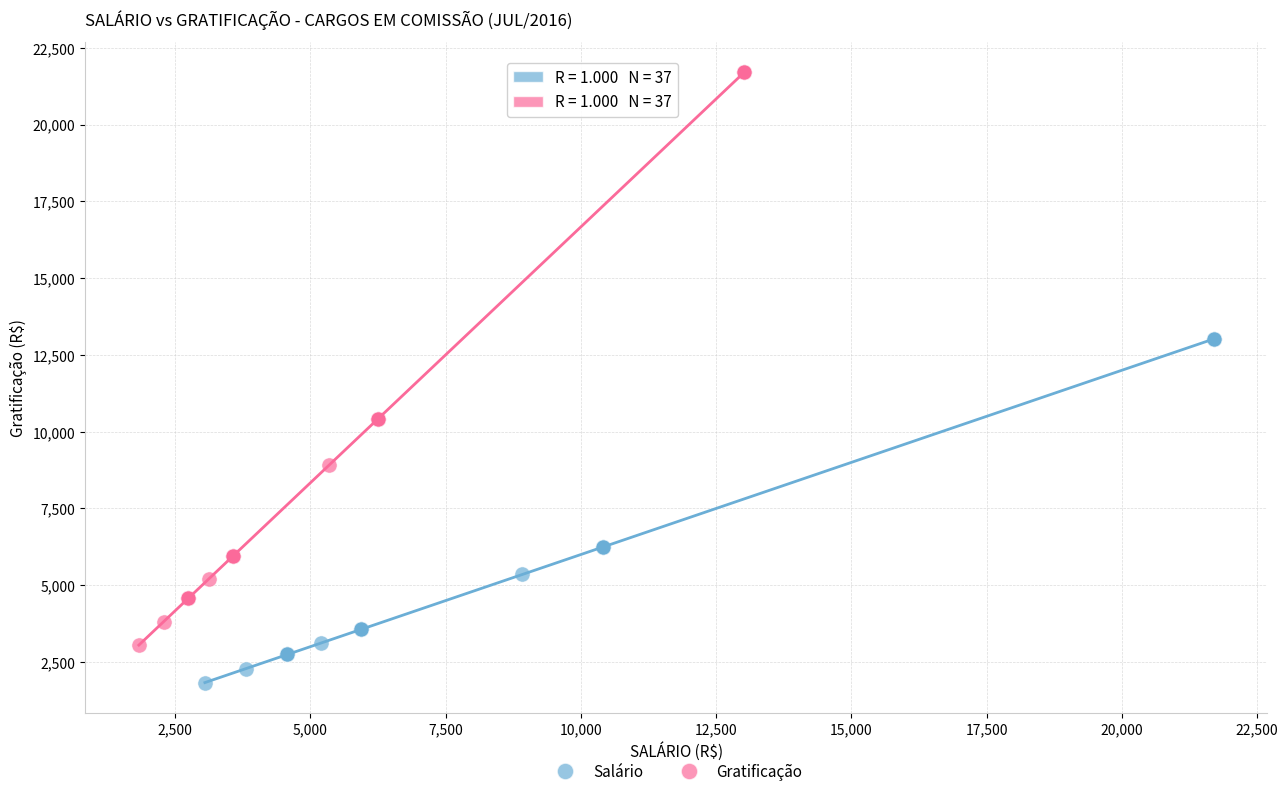

Which series reaches the maximum Y coordinate?

Gratificação